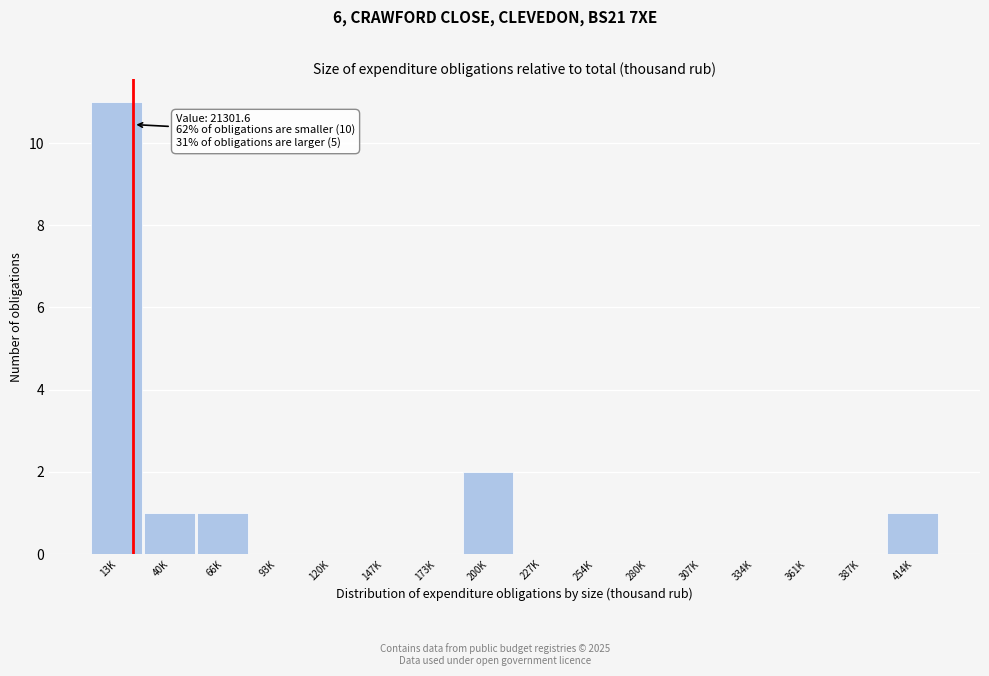

Reading left to right, transcribe all the data shown in this chart.

13K=11	40K=1	66K=1	93K=0	120K=0	147K=0	173K=0	200K=2	227K=0	254K=0	280K=0	307K=0	334K=0	361K=0	387K=0	414K=1